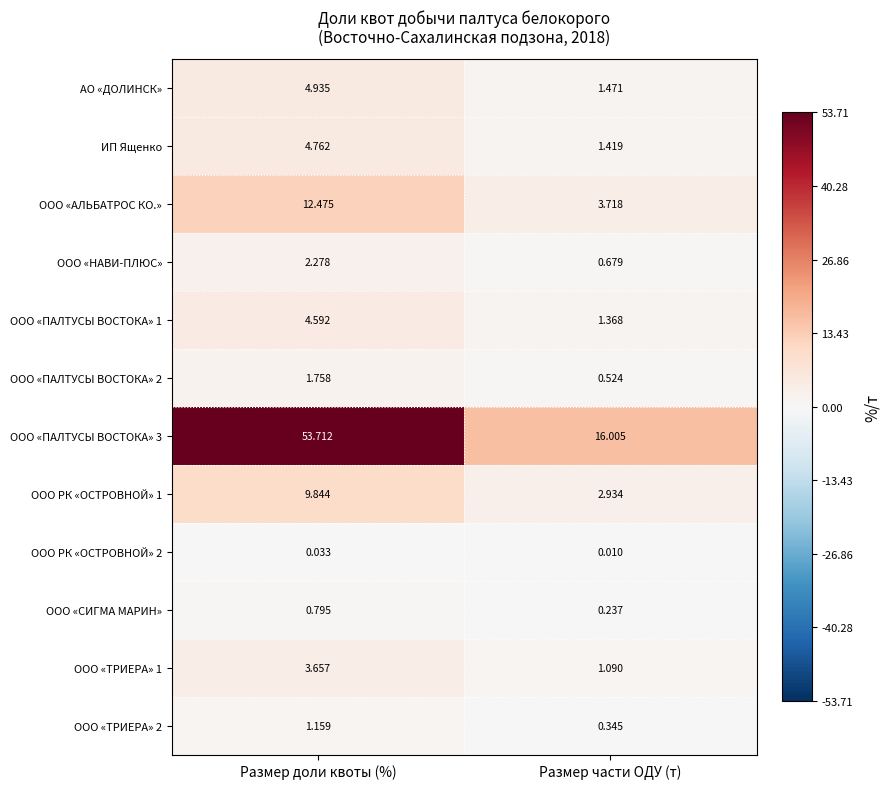

Which category has the lowest value across all series?

Размер части ОДУ (т)